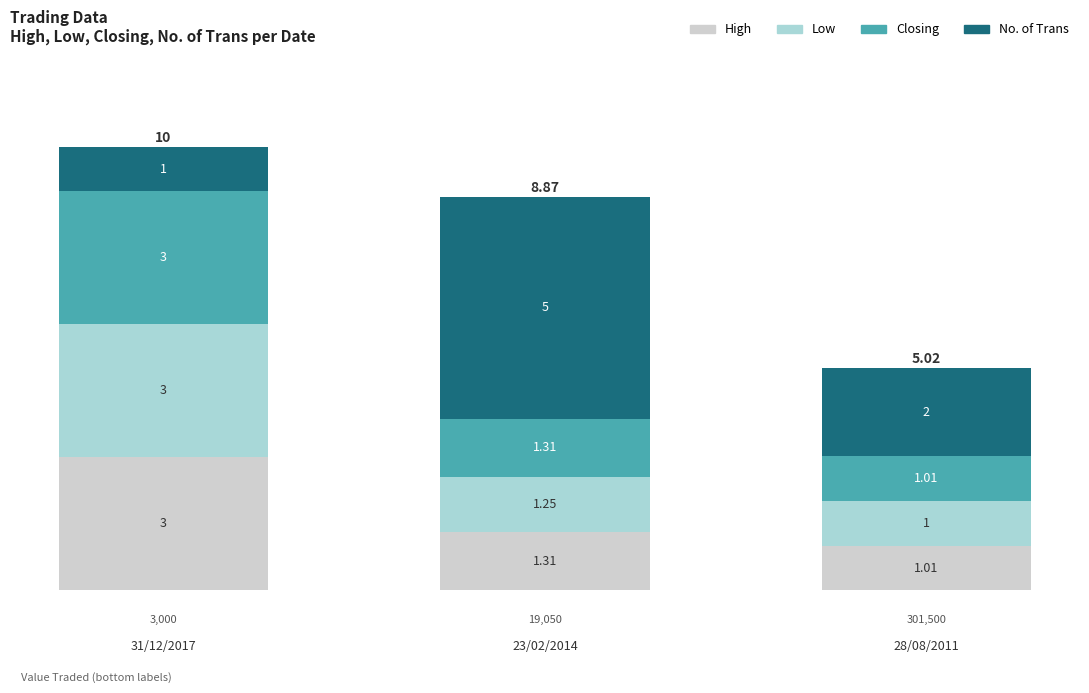

What is the difference between the High values at 31/12/2017 and 28/08/2011?

2.0